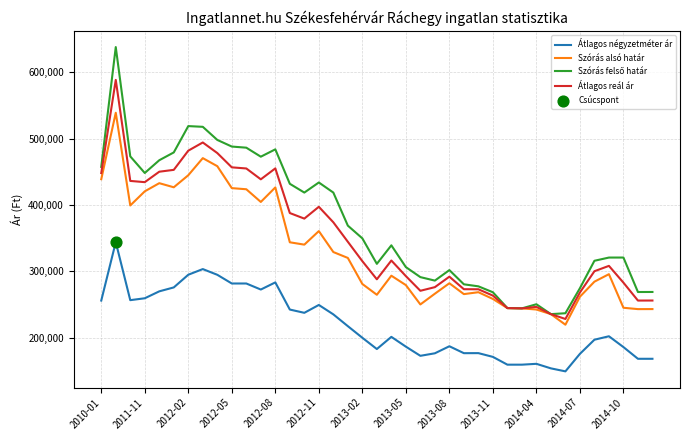

True or false: Átlagos reál ár and Átlagos négyzetméter ár cross at least once.

False